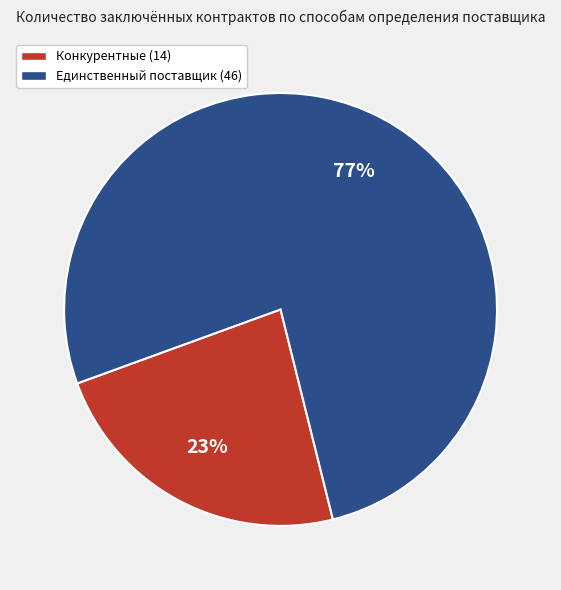

Does any single category account for the majority?

Yes